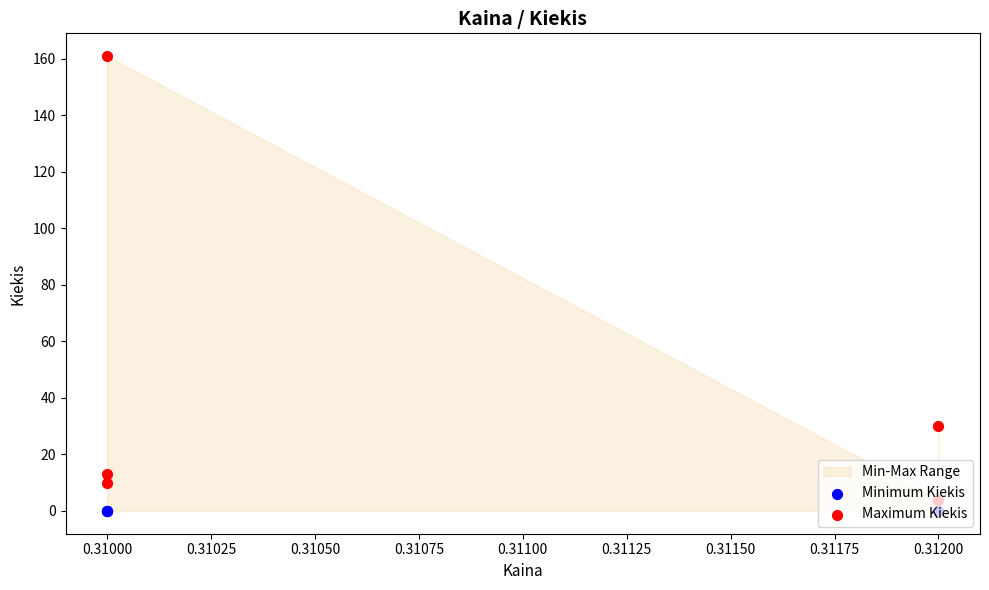

At how many categories does at least one series exceed 63?

1